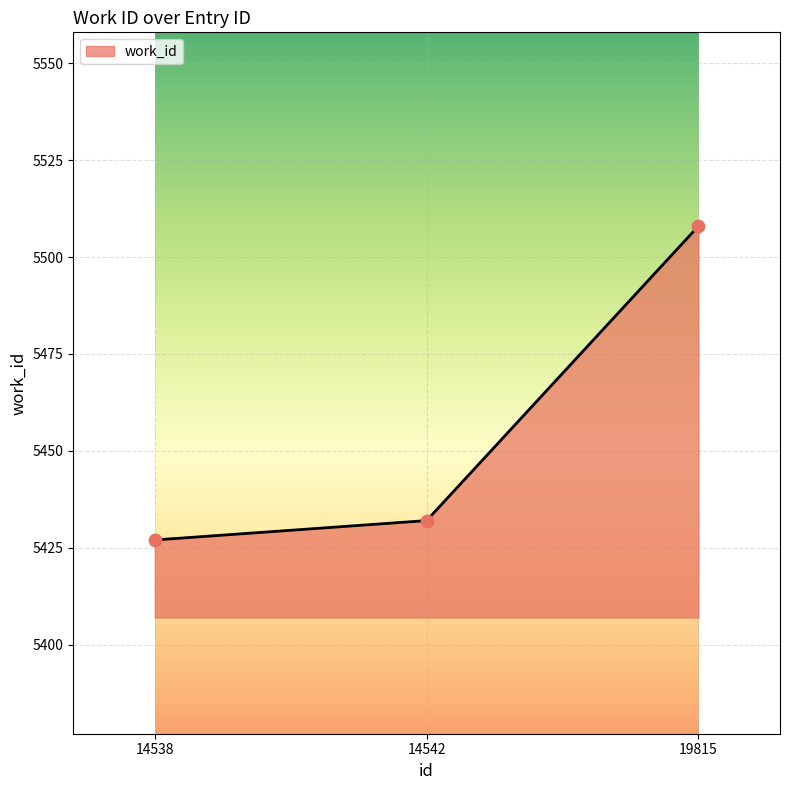

Approximately how many times larger is the value at 14542 compared to 19815?

1.0